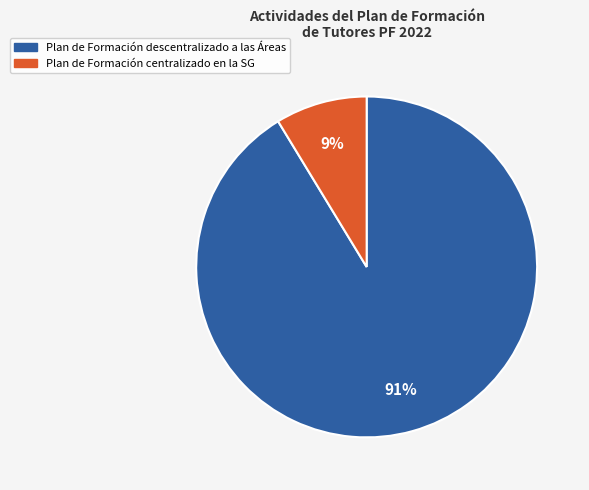

Between Plan de Formación descentralizado and Plan de Formación centralizado, which is larger?

Plan de Formación descentralizado